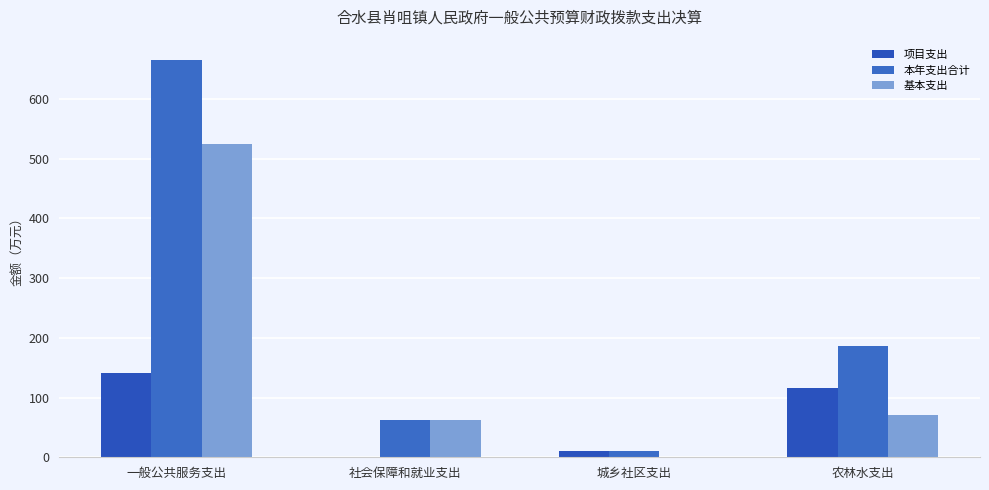

At how many categories does at least one series exceed 440?

1